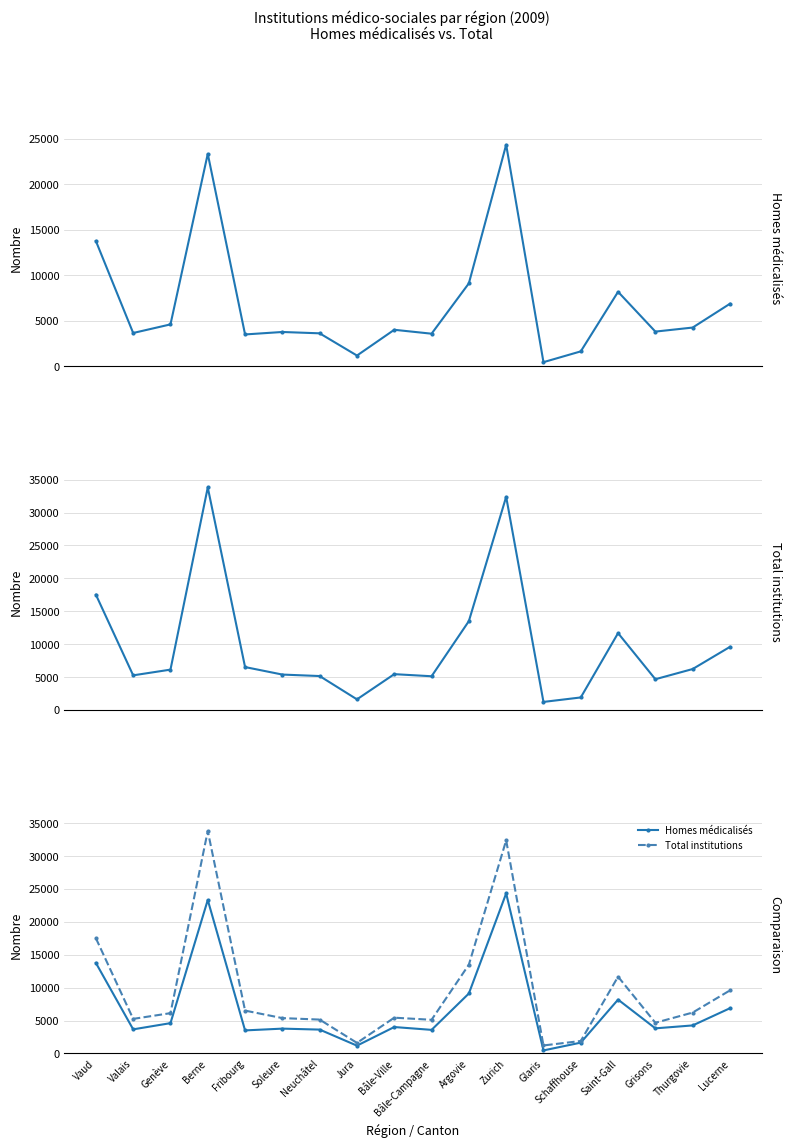

True or false: Total institutions and Homes médicalisés intersect in this chart.

False